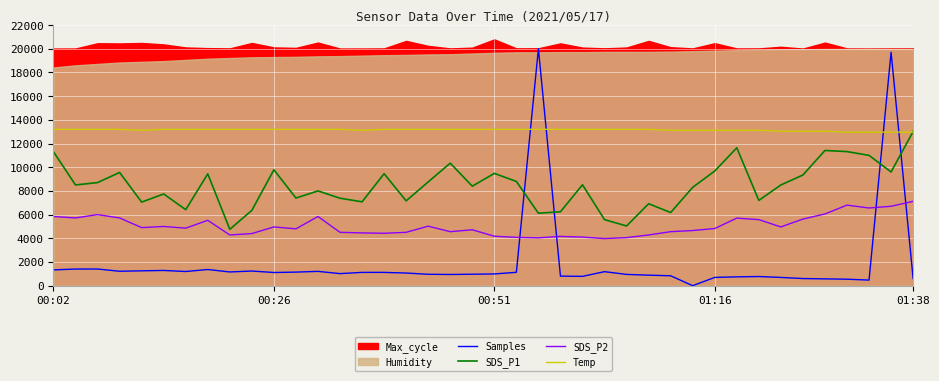

The SDS_P1 series shows 4203.1 at 01:38. True or false?

False